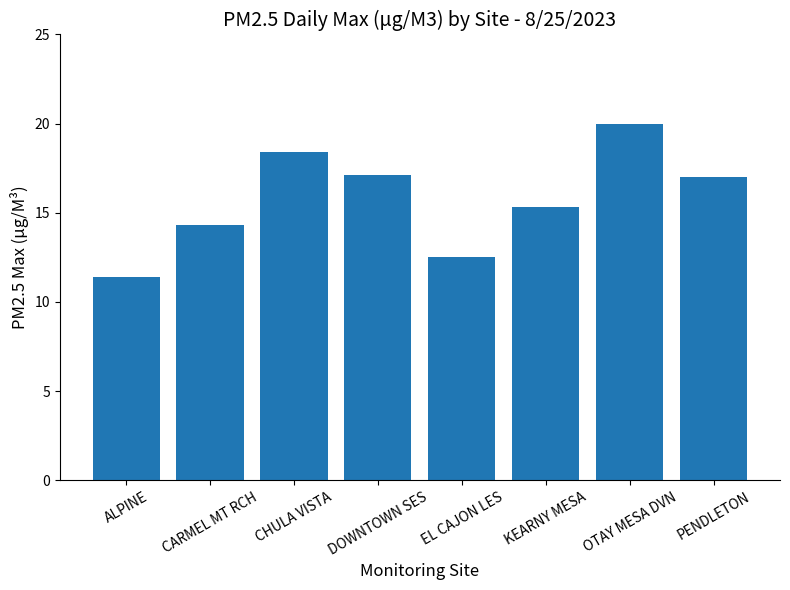

What is the difference between the values at EL CAJON LES and ALPINE?

1.1